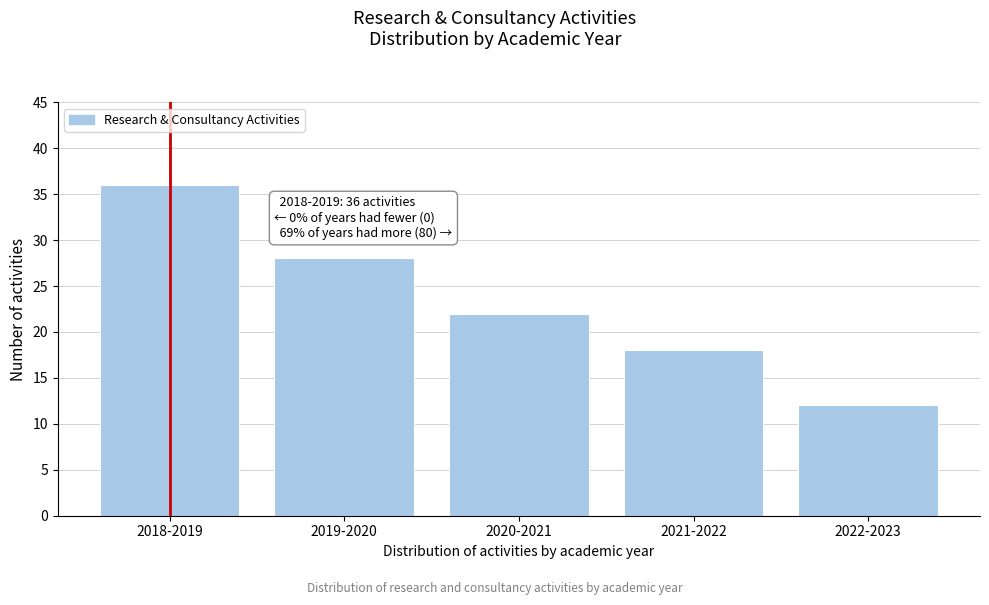

Reading left to right, extract all data points from this chart.

36	28	22	18	12